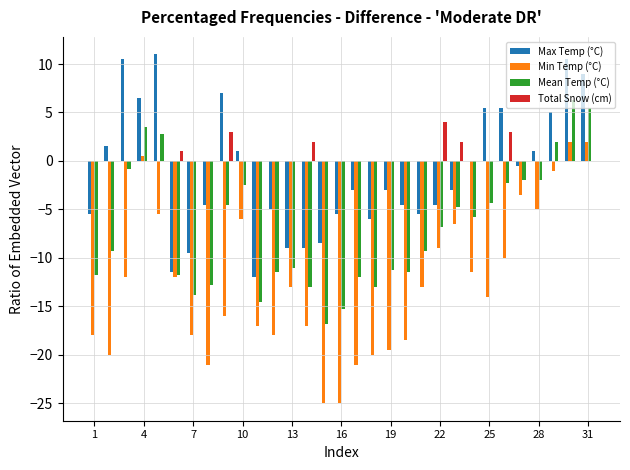

Which series has the largest total across all categories?

Total Snow (cm)